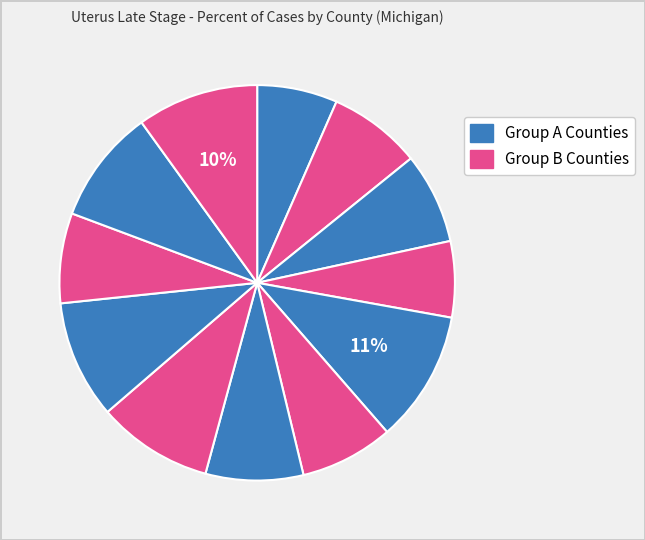

How many slices are in this pie chart?

12